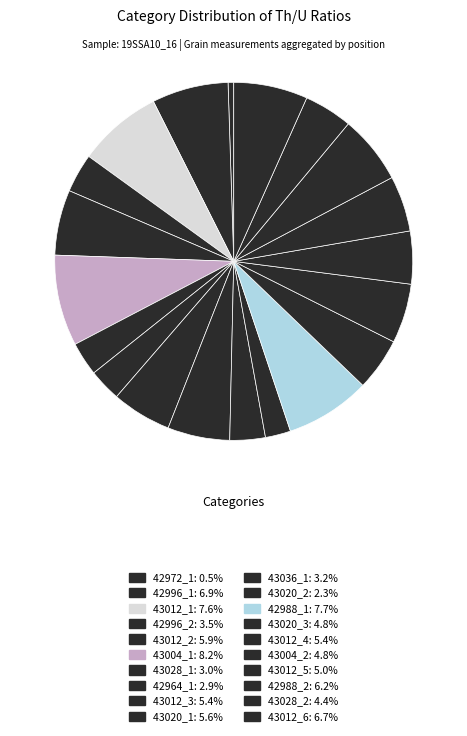

Is it true that 43012_1 is 1% of the pie?

False